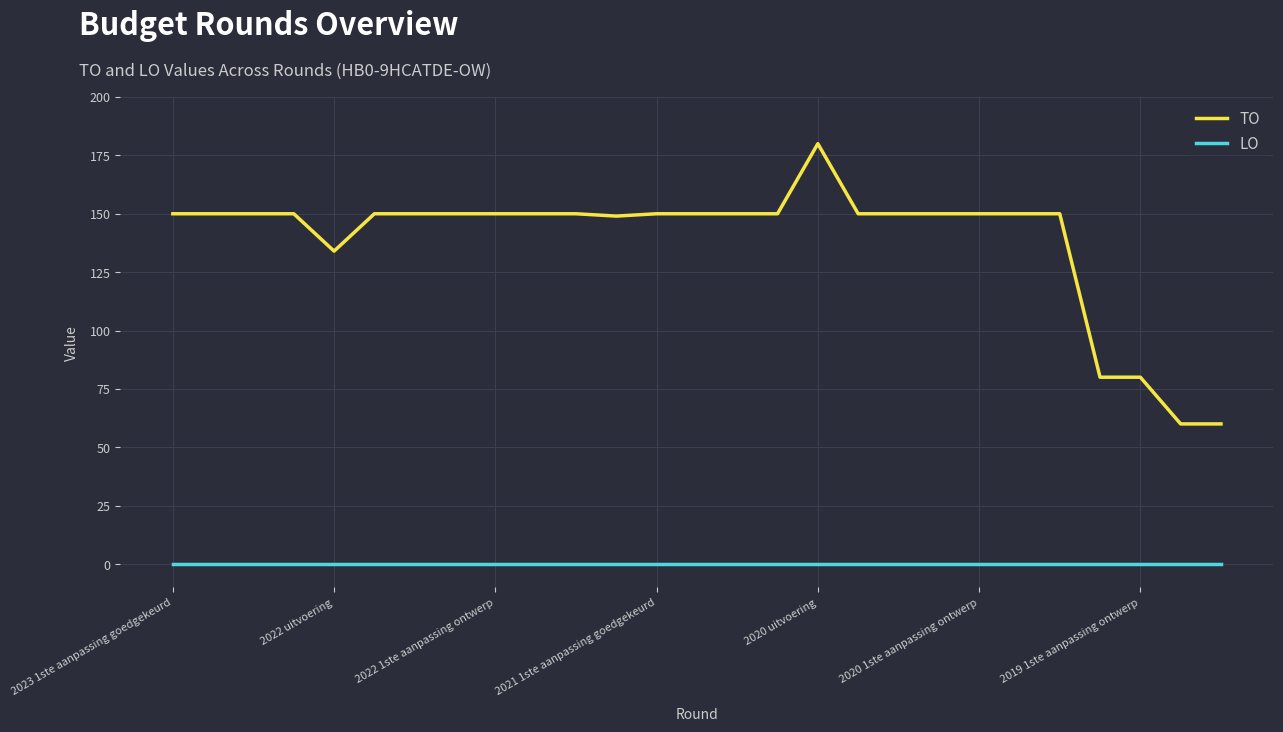

At how many categories does at least one series exceed 71?

25